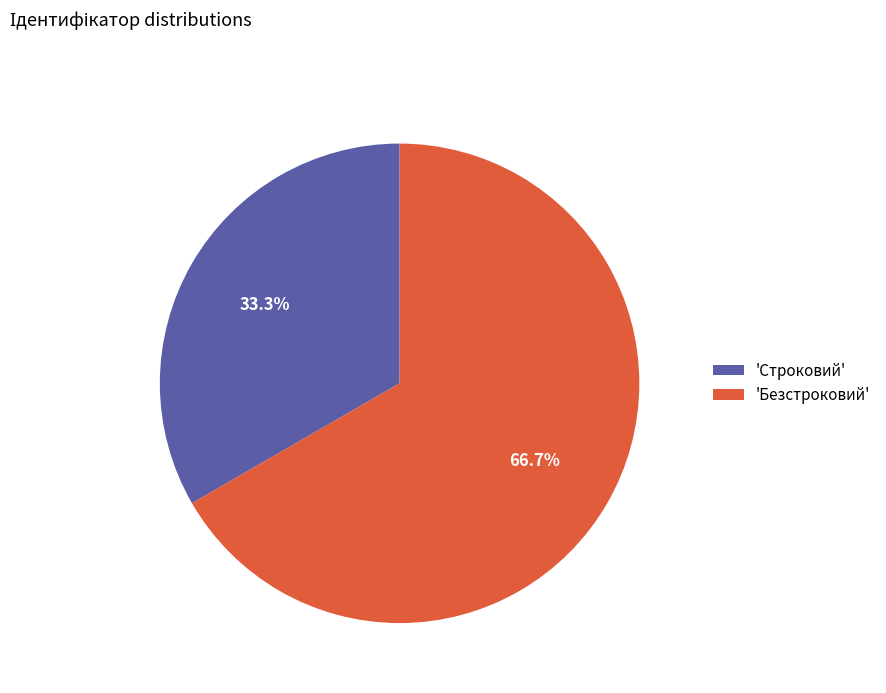

Do 'Безстроковий' and 'Строковий' together represent more than half of the pie?

Yes